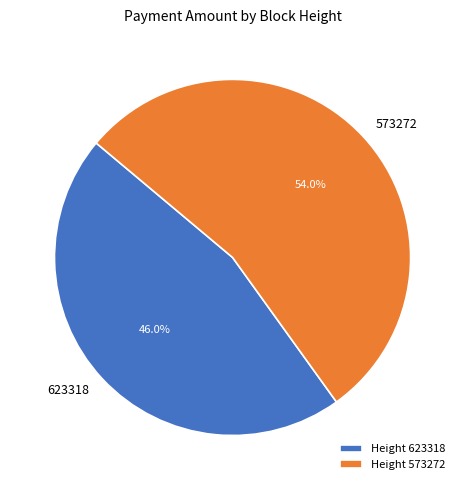

How many segments does this pie chart have?

2